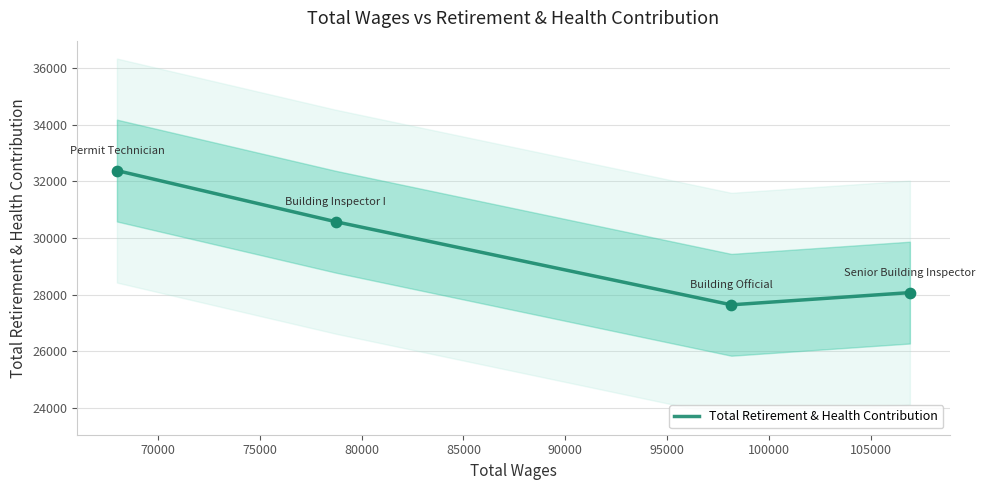

What is the highest value of the Total Retirement & Health Contribution series?

32385